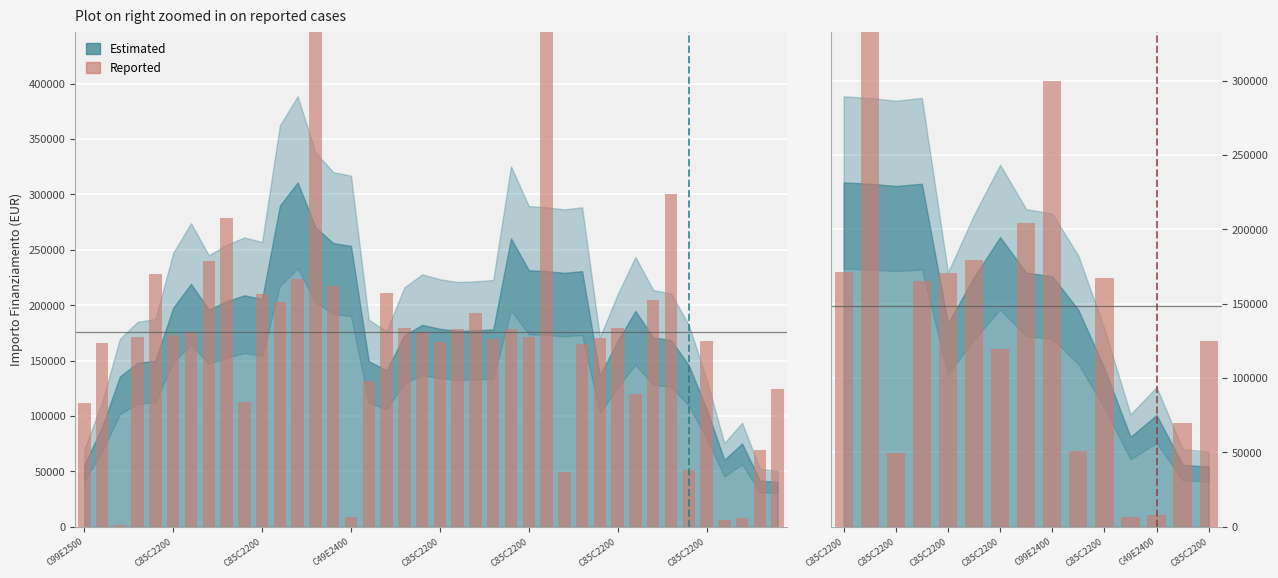

True or false: the data shows 170800.4 at C85C2200.

True